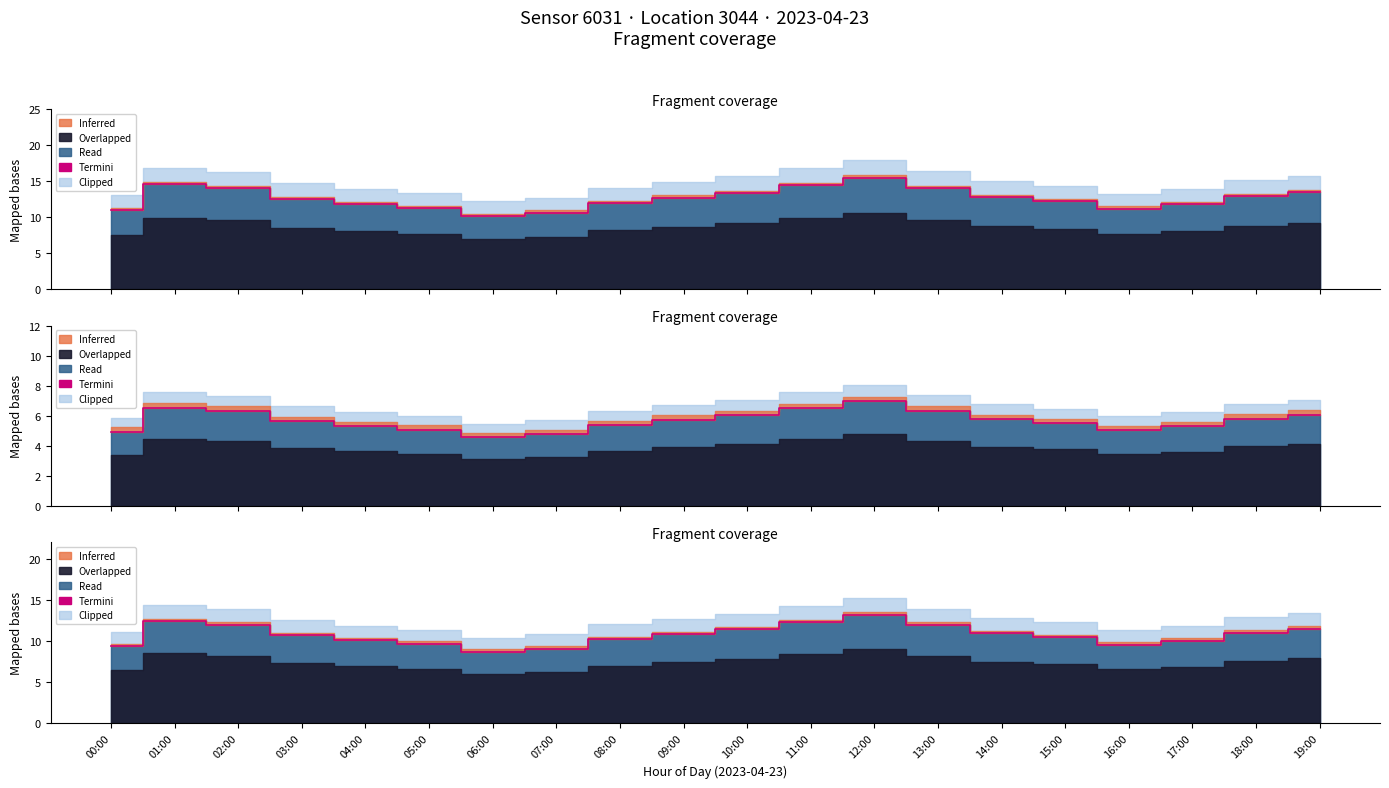

What is the approximate value at 18:00?

11.0